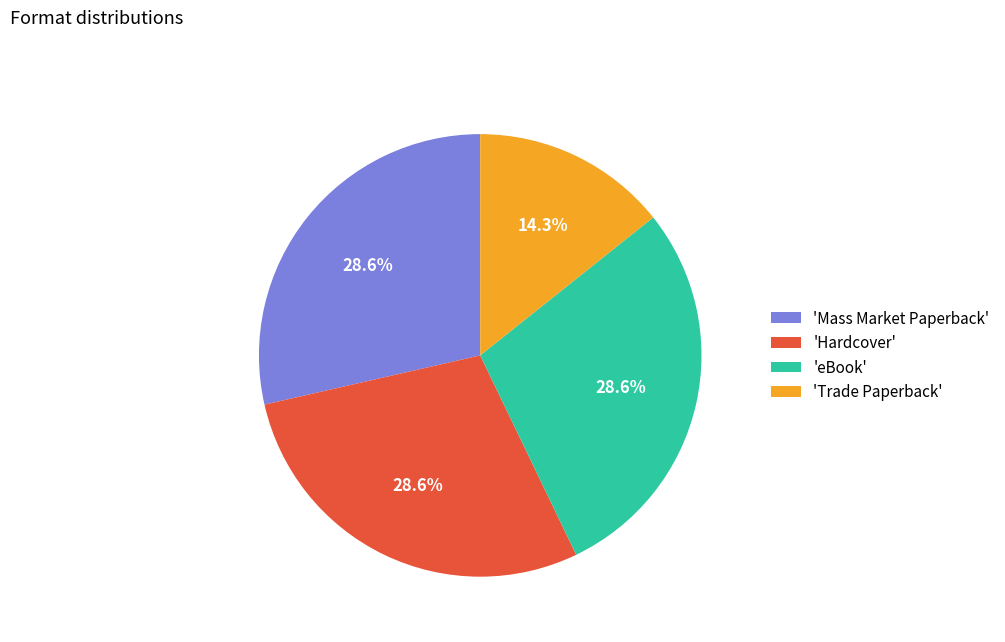

Which slice is the smallest?

'Trade Paperback'